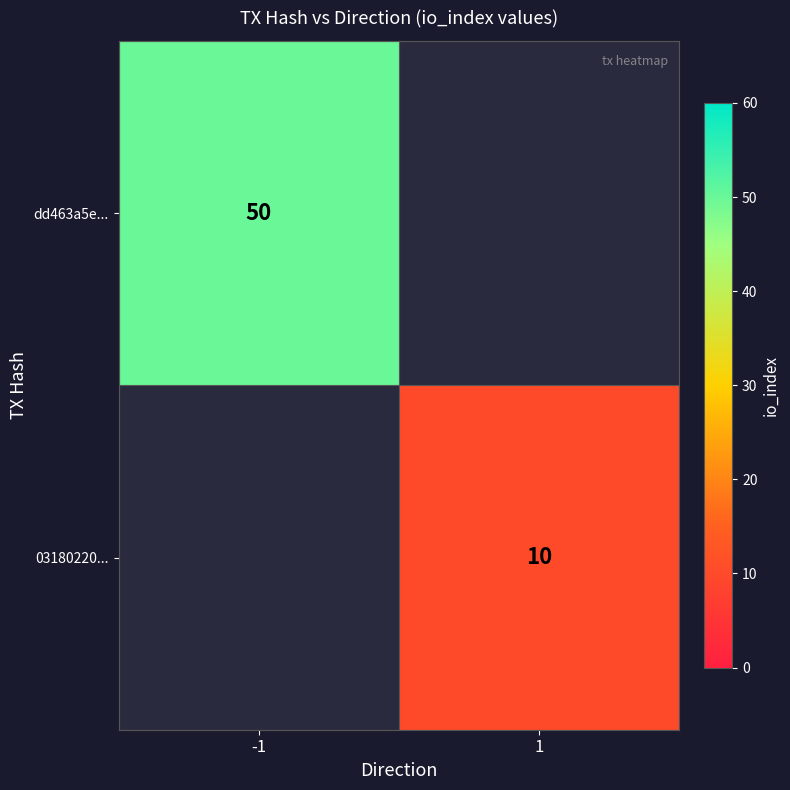

Count the number of data series in this chart.

2